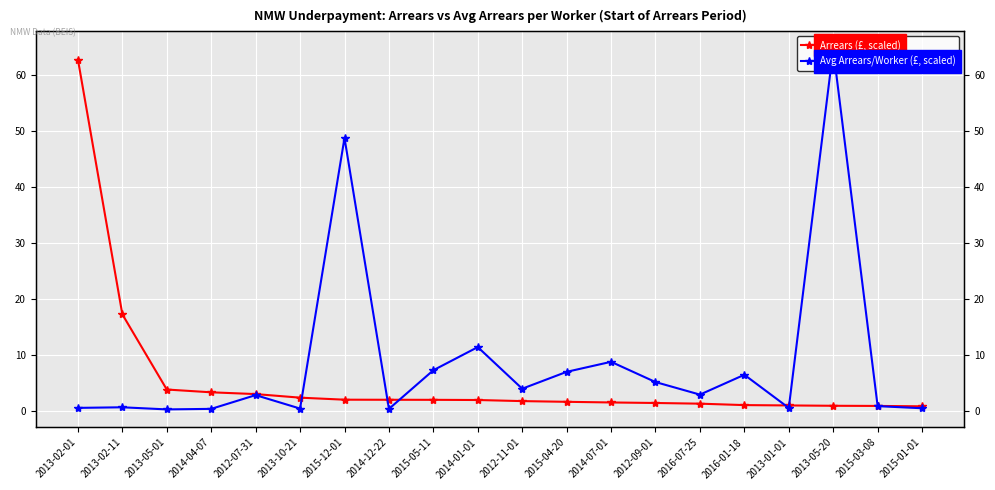

The value of Arrears (£, scaled) at 2015-12-01 is 0.4. True or false?

False